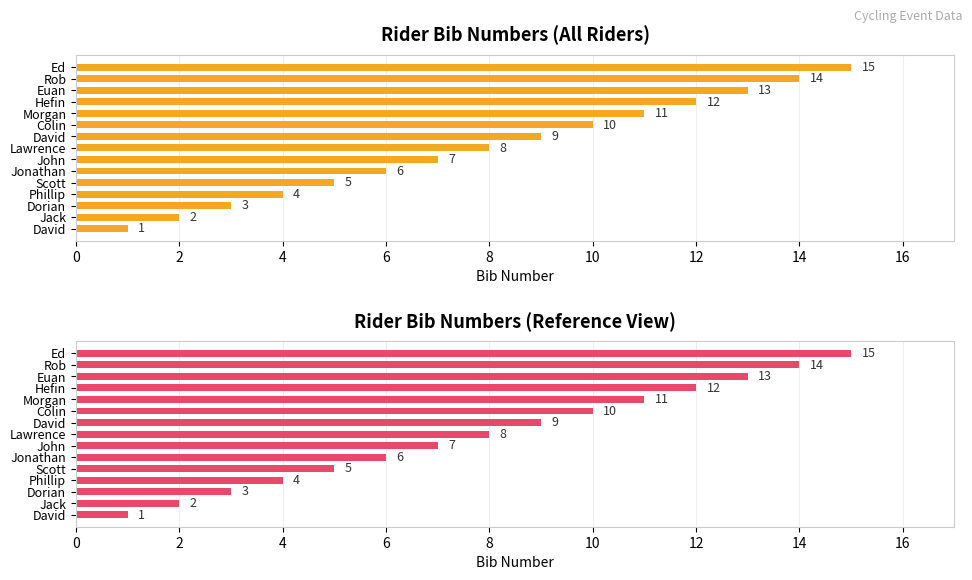

Reading right to left, what are all the values shown in this chart?

Bib Number: 15	14	13	12	11	10	9	8	7	6	5	4	3	2	1
Bib Number (Max View): 15	14	13	12	11	10	9	8	7	6	5	4	3	2	1